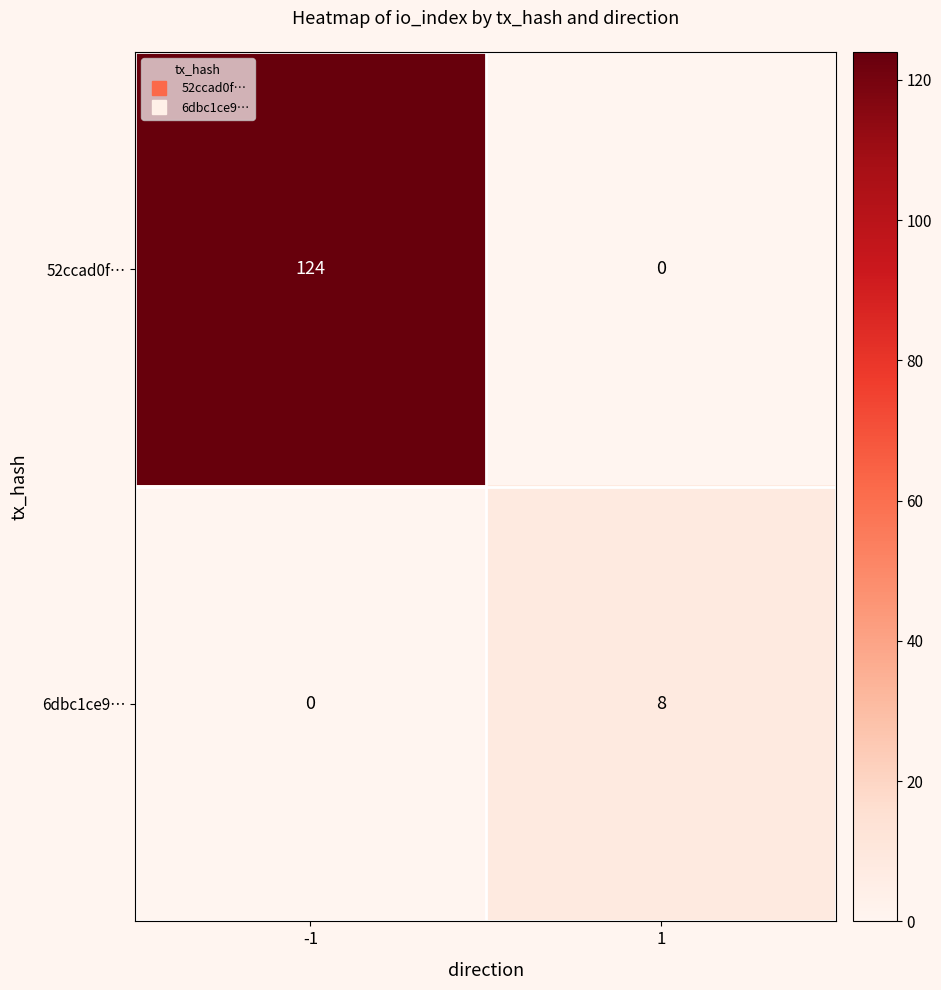

How many data points does each series have?

2